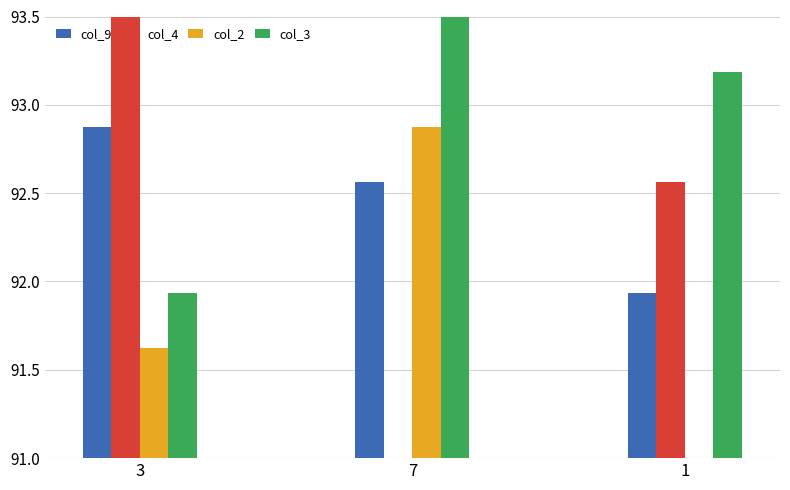

At 1, list the series in order from largest to smallest.

col_3, col_4, col_9, col_2